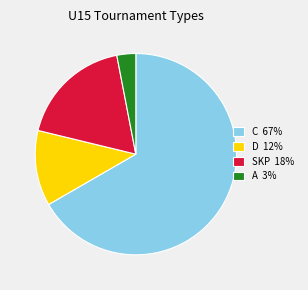

Rank the categories by value from lowest to highest.

A 3%, D 12%, SKP 18%, C 67%